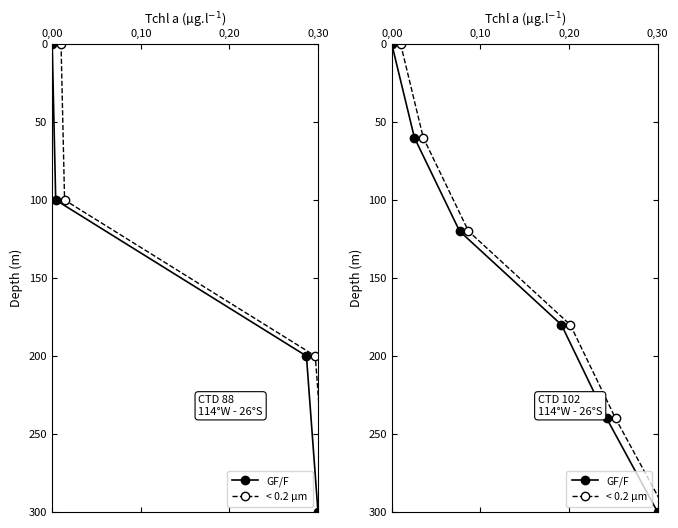

True or false: < 0.2 µm and GF/F intersect in this chart.

False